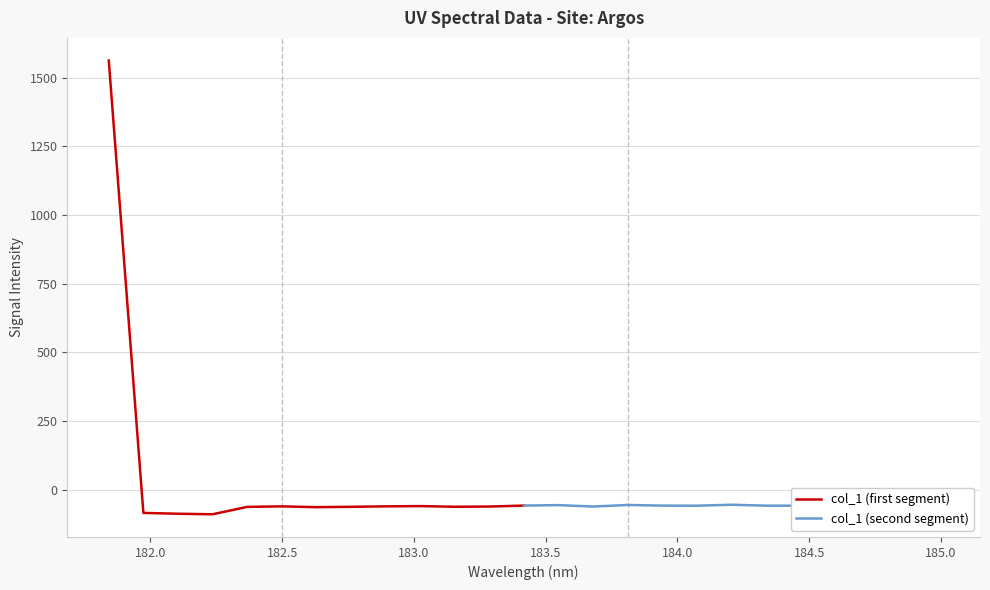

What is the highest value of the col_1 (first segment) series?

1562.2